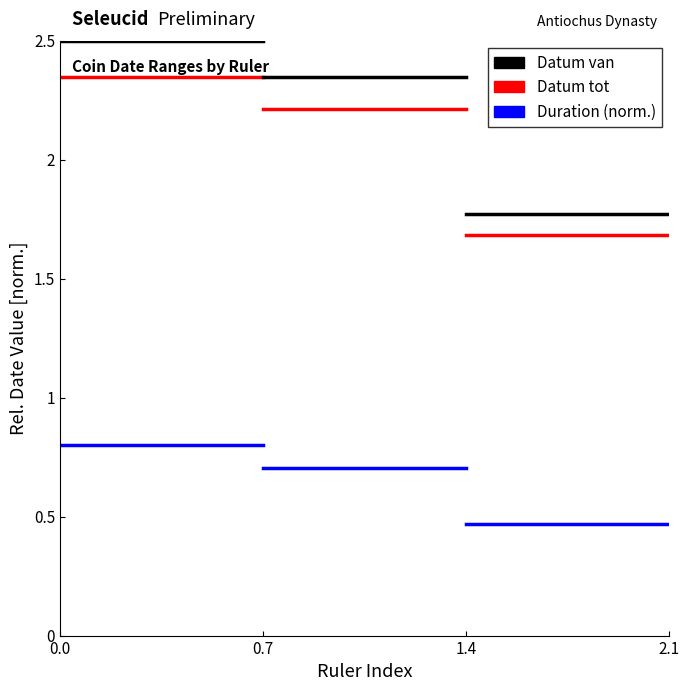

Which series has the largest total across all categories?

Datum van